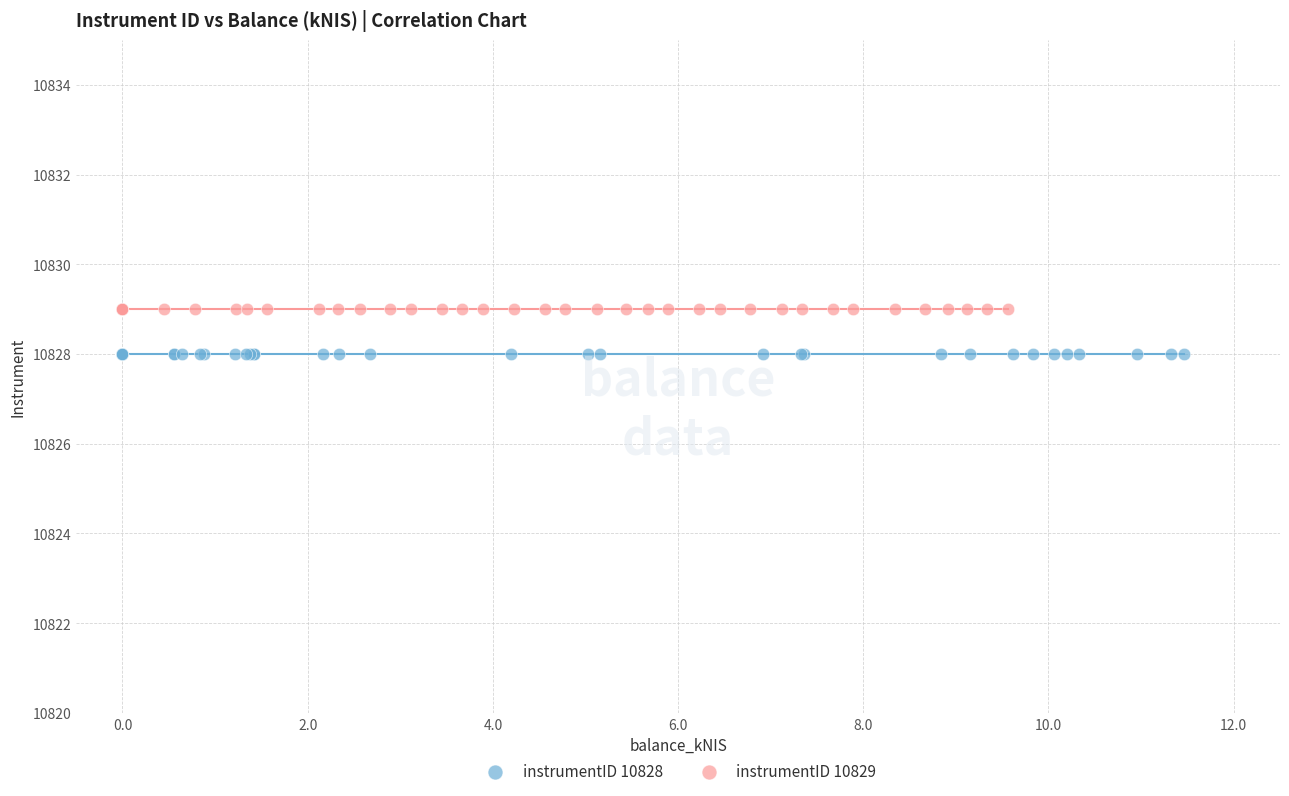

Which series reaches the minimum Y coordinate?

instrumentID 10828